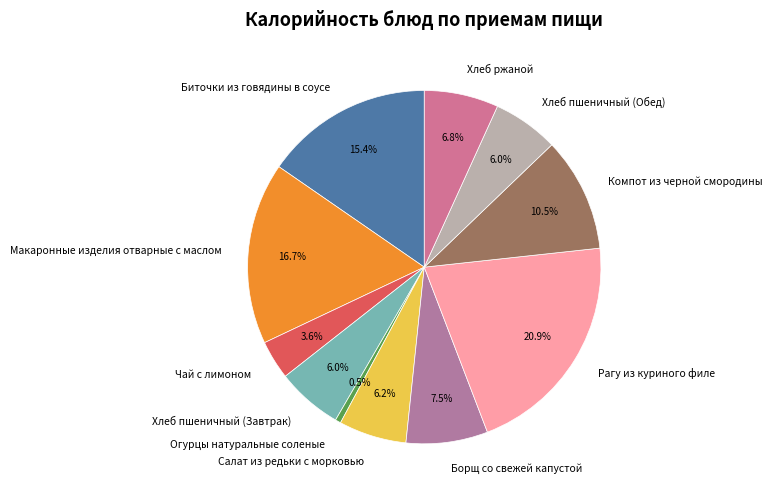

To the nearest percent, what is the difference between the largest and smallest slice percentages?

20%